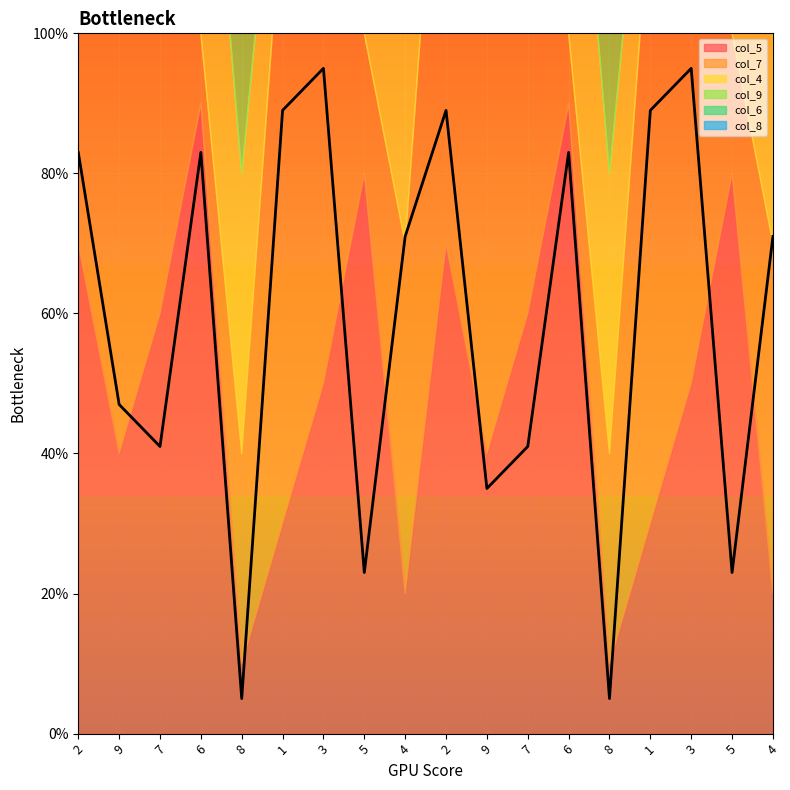

What is the difference between the highest and lowest values at 1?

7